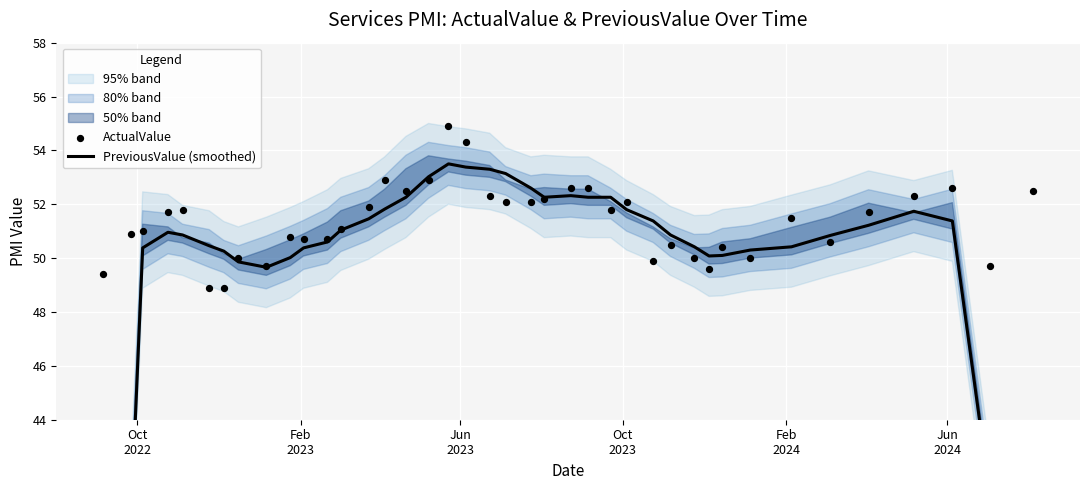

Which series reaches the maximum Y coordinate?

ActualValue